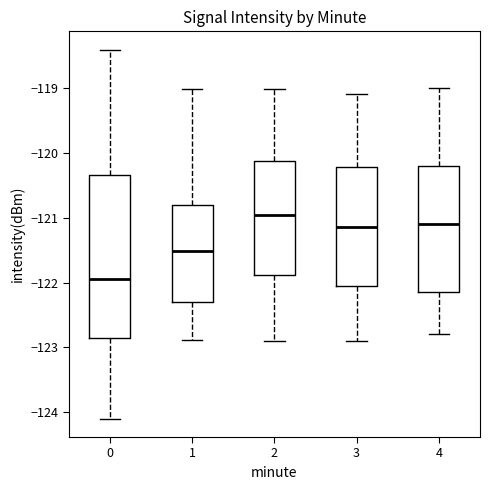

Reading left to right, read every box against the y-axis: the position of its median line, the range the box covers, and the ends of its whiskers. The values are not printed on the chart, so give them approximately, as read against the axis.

0: median -121.9, box -122.9 to -120.3, whiskers -124.1 to -118.4
1: median -121.5, box -122.3 to -120.8, whiskers -122.9 to -119.0
2: median -121.0, box -121.9 to -120.1, whiskers -122.9 to -119.0
3: median -121.1, box -122.0 to -120.2, whiskers -122.9 to -119.1
4: median -121.1, box -122.1 to -120.2, whiskers -122.8 to -119.0